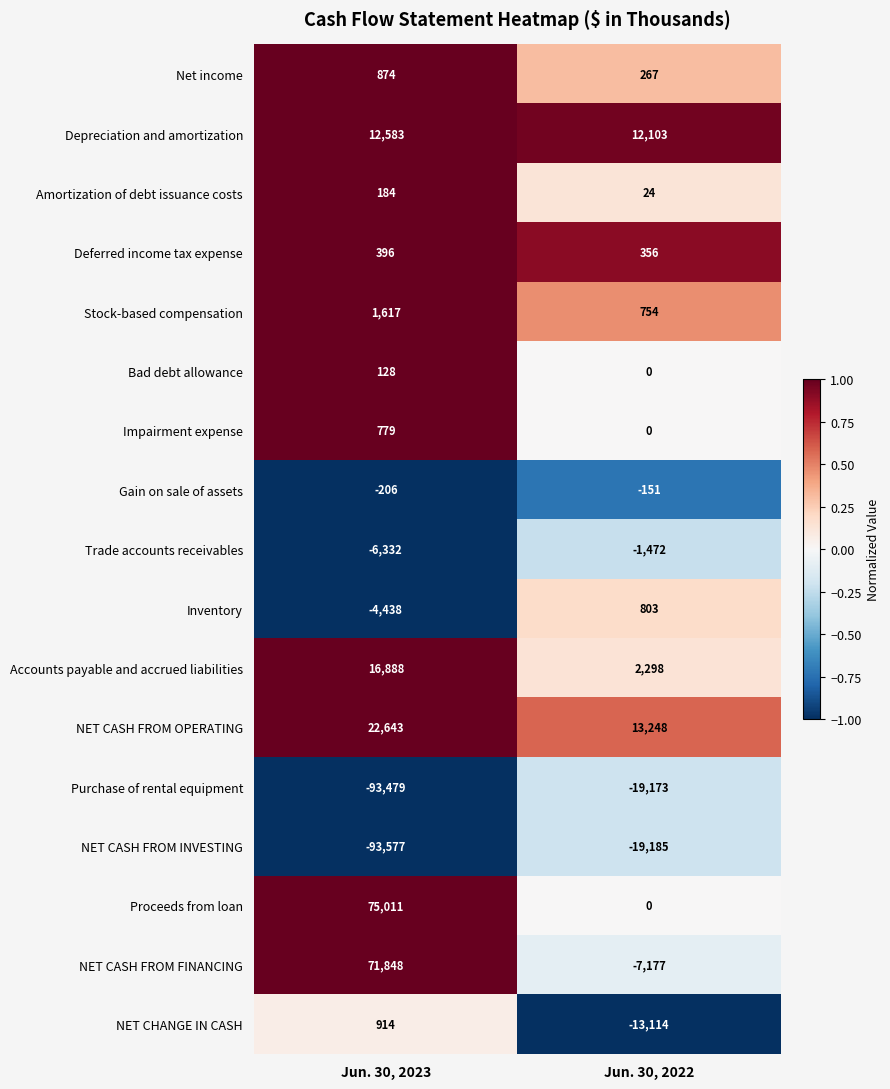

At how many categories does at least one series exceed 0?

2